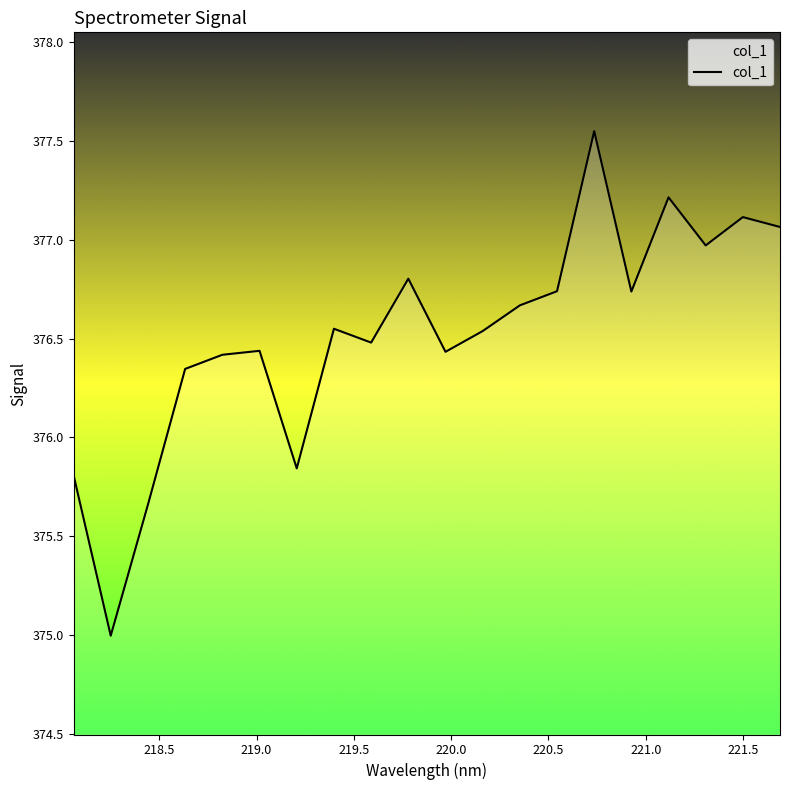

What is the difference between the maximum and minimum values?

2.6